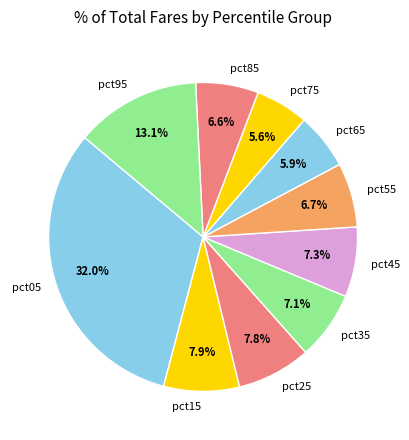

Which category has the biggest portion of the pie?

pct05